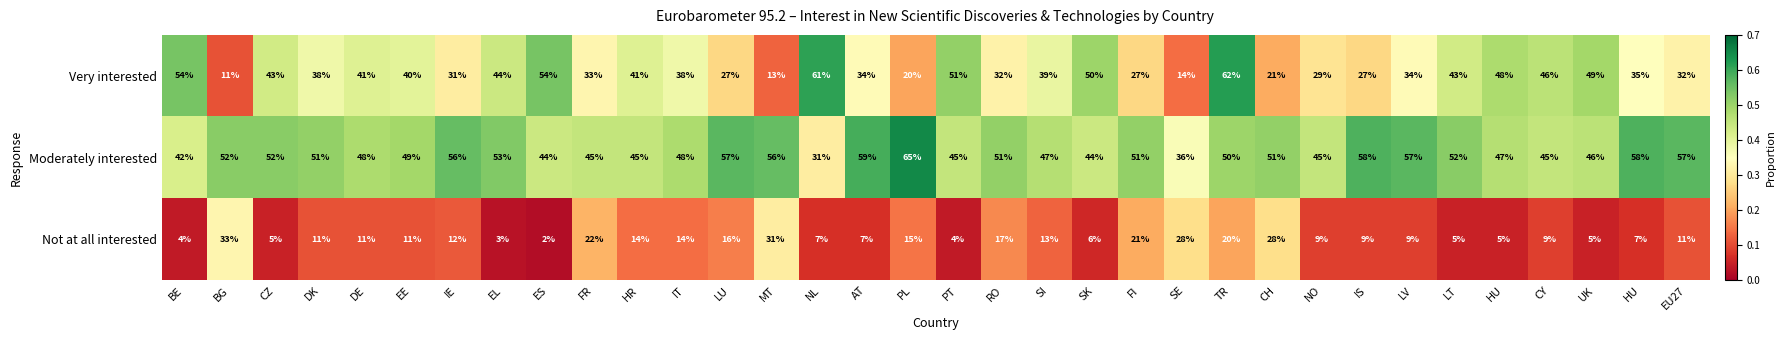

How many categories are shown in the chart?

34